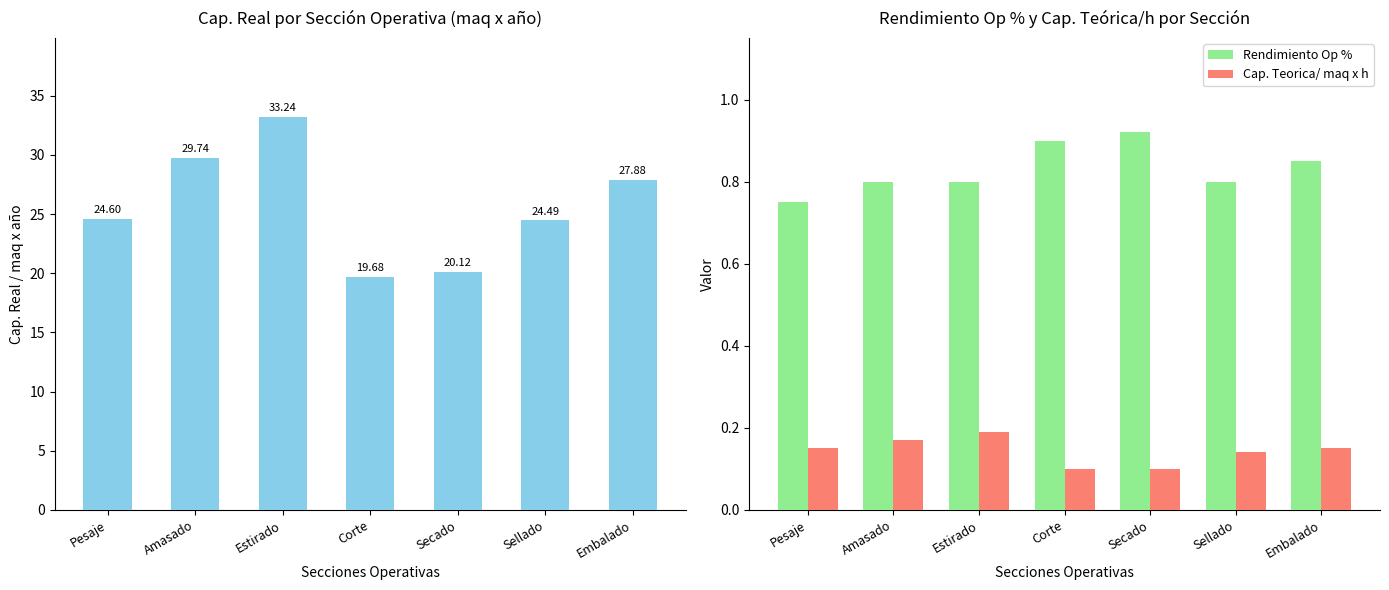

Between Amasado and Sellado, which series saw the biggest shift?

Cap. Real/maq x año